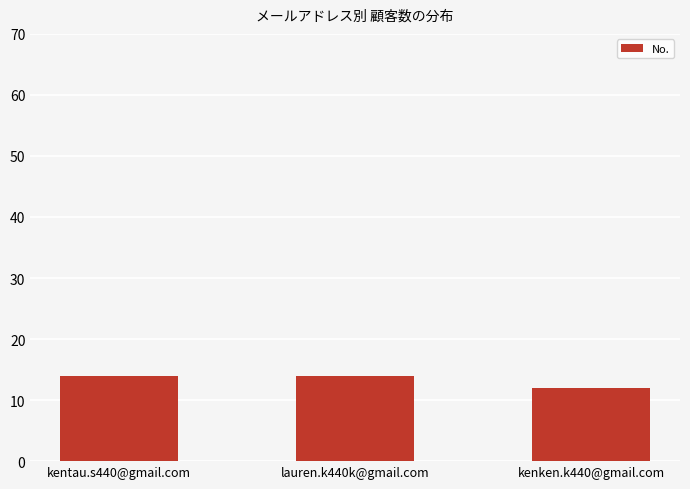

What is the maximum value shown in the chart?

14